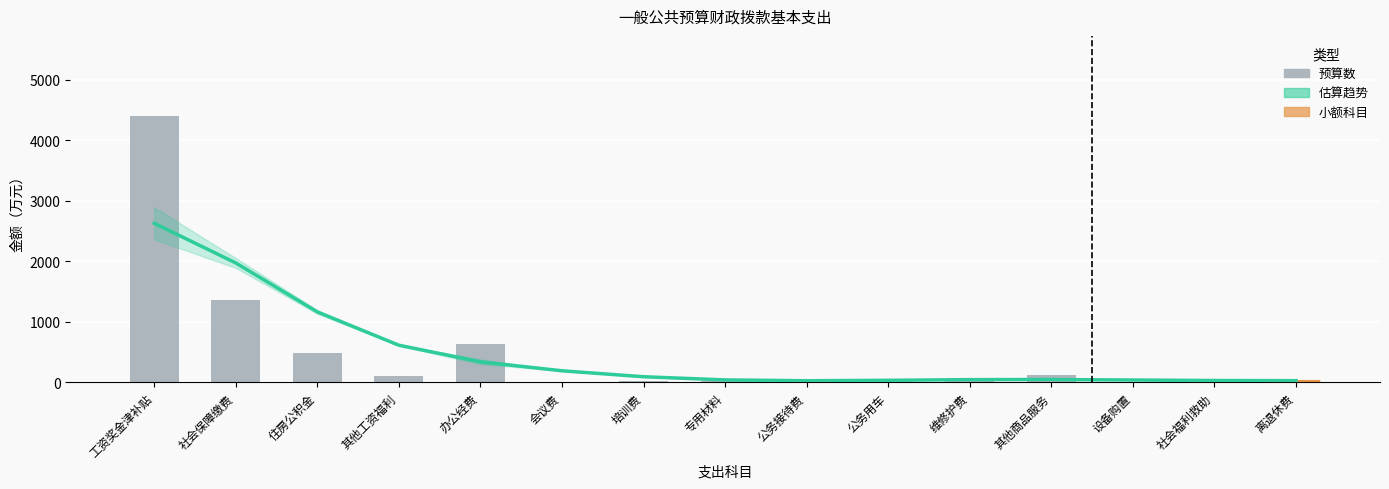

Count the number of categories in the chart.

15